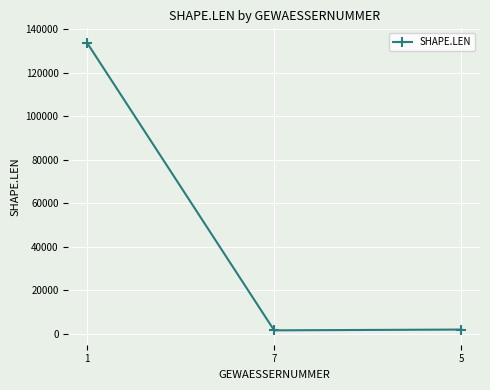

Is it true that the value at 1 is 174548.2?

False